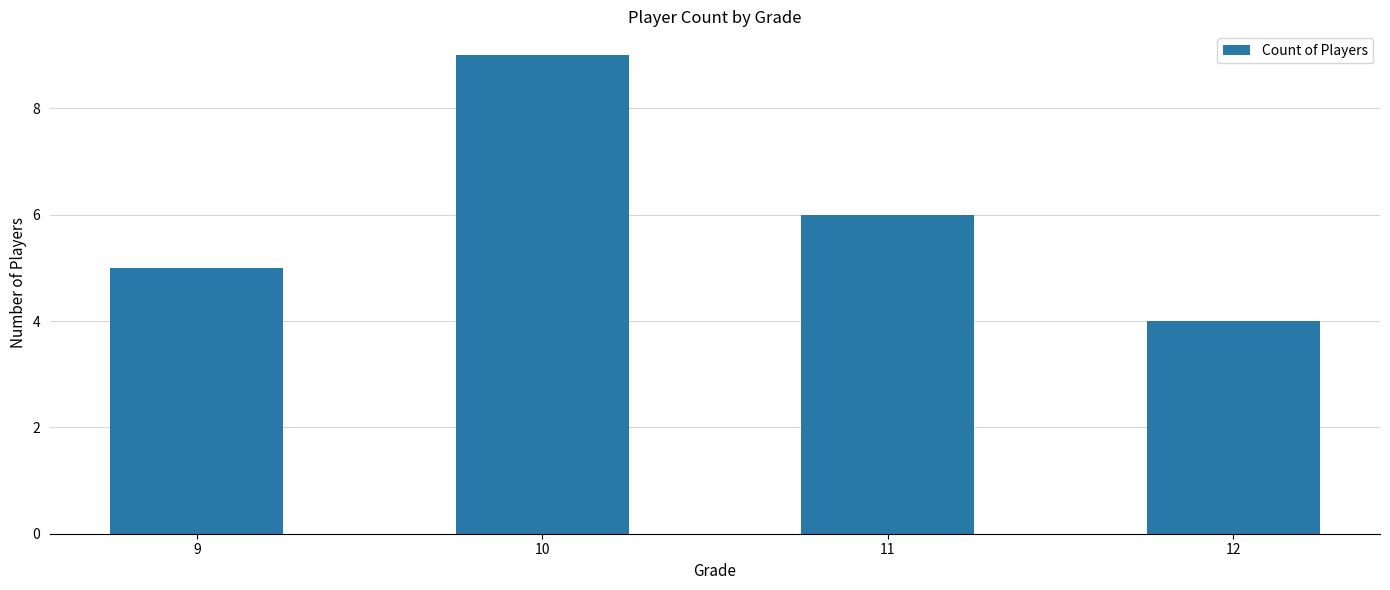

What is the greatest value displayed?

9